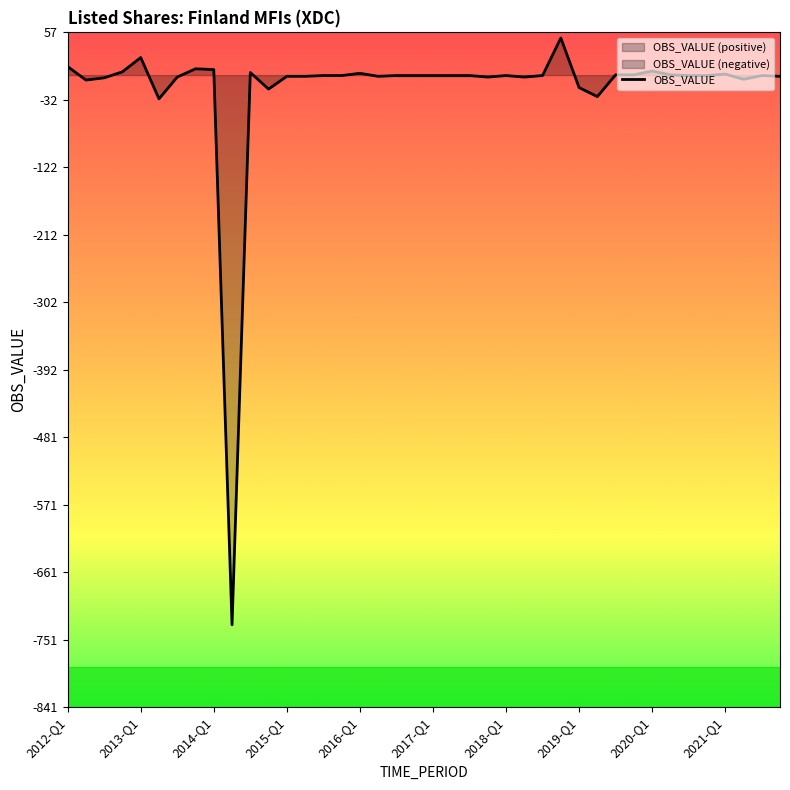

List the labels in order of value, largest first.

2018-Q4, 2013-Q1, 2012-Q1, 2013-Q4, 2014-Q1, 2020-Q1, 2012-Q4, 2014-Q3, 2016-Q1, 2021-Q1, 2019-Q3, 2019-Q4, 2020-Q2, 2015-Q3, 2015-Q4, 2016-Q3, 2016-Q4, 2017-Q1, 2017-Q2, 2017-Q3, 2018-Q1, 2018-Q3, 2020-Q3, 2020-Q4, 2021-Q3, 2015-Q1, 2015-Q2, 2016-Q2, 2021-Q4, 2013-Q3, 2017-Q4, 2018-Q2, 2012-Q3, 2021-Q2, 2012-Q2, 2019-Q1, 2014-Q4, 2019-Q2, 2013-Q2, 2014-Q2